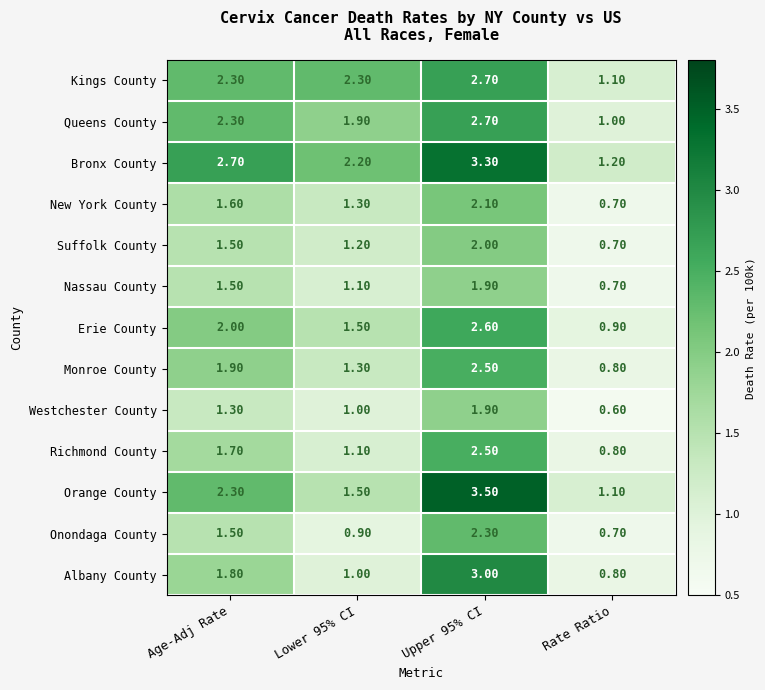

Rank the categories by Suffolk County value from highest to lowest.

Upper 95% CI, Age-Adj Rate, Lower 95% CI, Rate Ratio